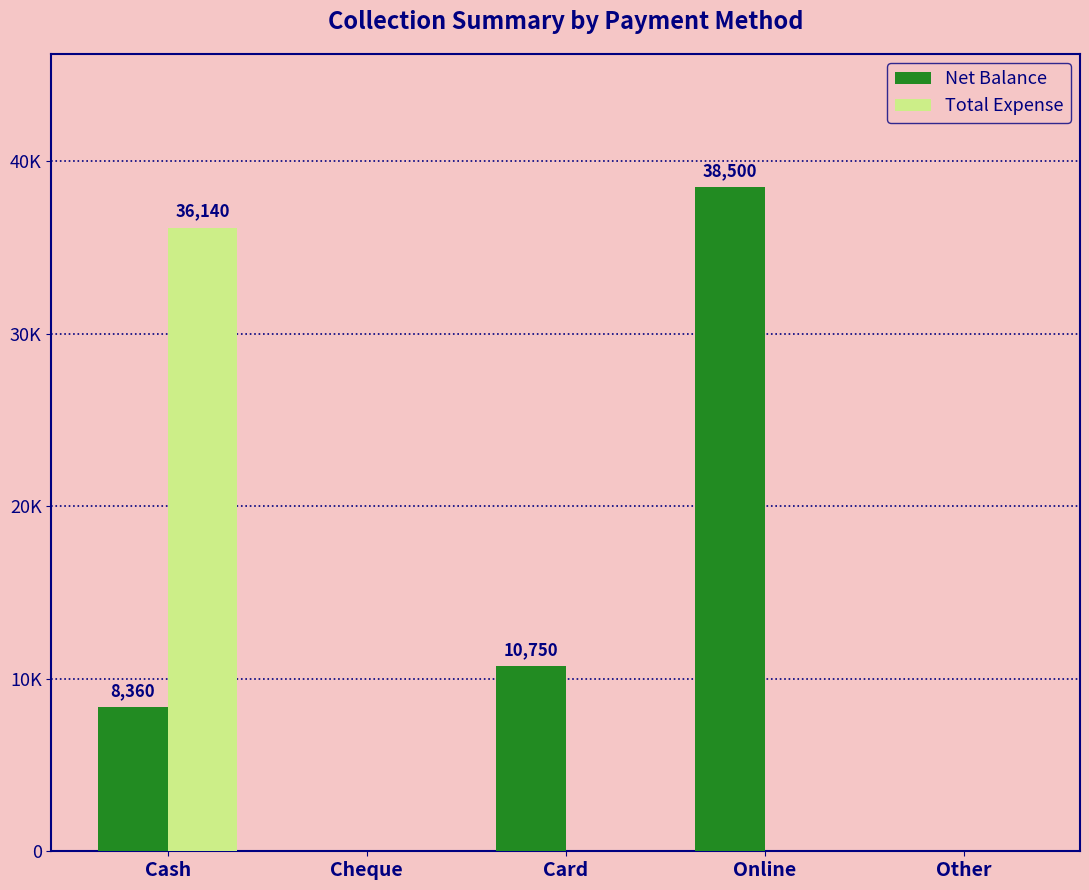

What are all the series names shown in the legend?

Net Balance, Total Expense